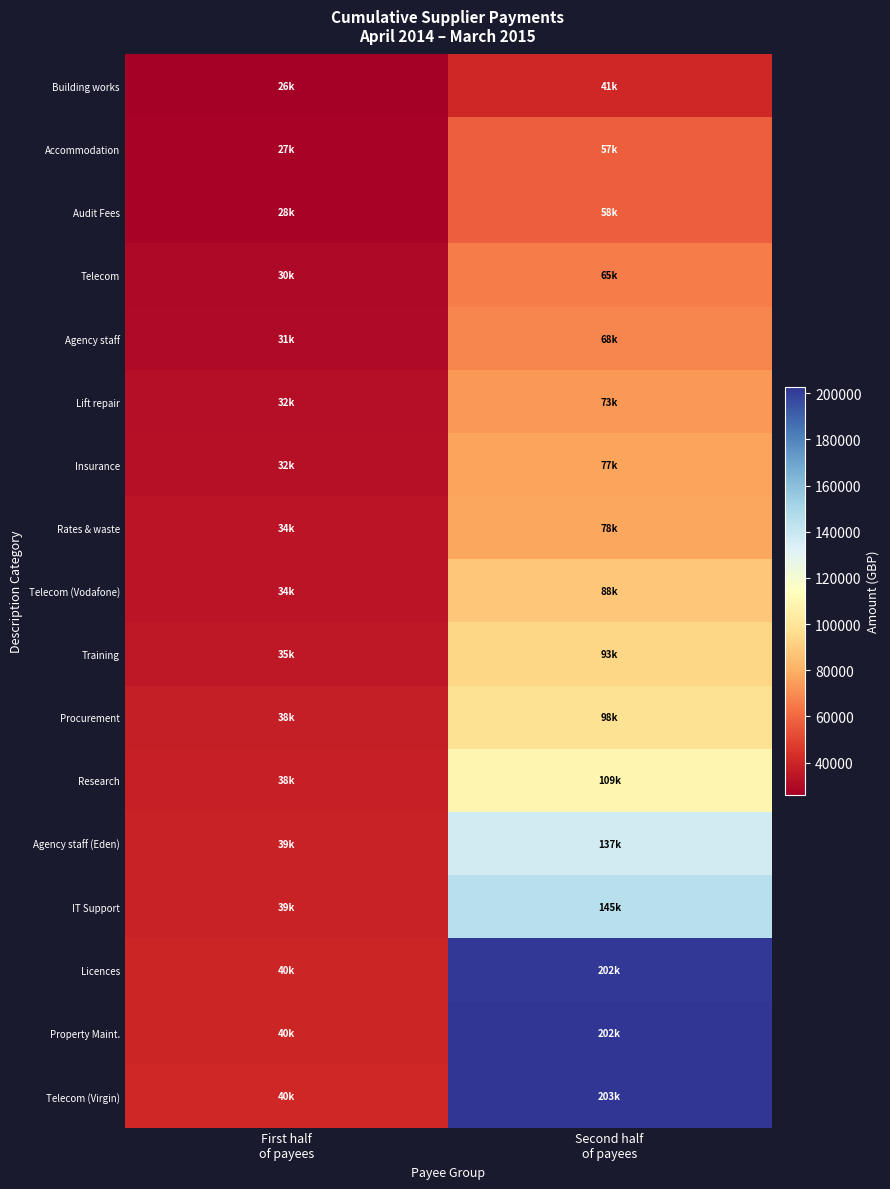

Reading left to right, extract all data points from this chart.

Building works: First half
of payees=25901.6	Second half
of payees=41026.9
Accommodation: First half
of payees=27329.4	Second half
of payees=57034.3
Audit Fees: First half
of payees=27750.0	Second half
of payees=57500.2
Telecom: First half
of payees=29618.8	Second half
of payees=65421.7
Agency staff: First half
of payees=30709.2	Second half
of payees=68175.0
Lift repair: First half
of payees=31592.9	Second half
of payees=73185.5
Insurance: First half
of payees=32280.1	Second half
of payees=76998.0
Rates & waste: First half
of payees=33740.0	Second half
of payees=77622.9
Telecom (Vodafone): First half
of payees=33923.1	Second half
of payees=88034.9
Training: First half
of payees=35185.4	Second half
of payees=93109.1
Procurement: First half
of payees=37504.8	Second half
of payees=98273.6
Research: First half
of payees=38304.0	Second half
of payees=109006.9
Agency staff (Eden): First half
of payees=38597.5	Second half
of payees=137058.7
IT Support: First half
of payees=38813.2	Second half
of payees=144950.6
Licences: First half
of payees=40066.7	Second half
of payees=201872.4
Property Maint.: First half
of payees=40235.4	Second half
of payees=202086.8
Telecom (Virgin): First half
of payees=40410.4	Second half
of payees=202742.9